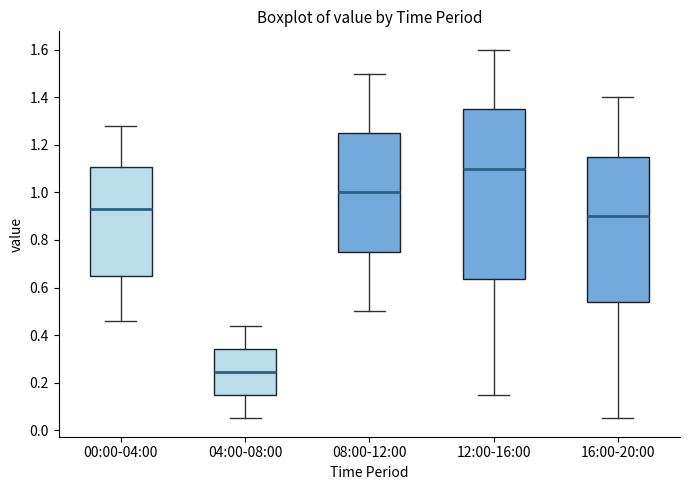

Reading left to right, transcribe this box plot: for each box, give where its median line is, the range the box spans, and where its two whiskers end, as read against the y-axis. The values are not printed on the chart, so give them approximately, as read against the axis.

00:00-04:00: median 0.94, box 0.66 to 1.10, whiskers 0.46 to 1.28
04:00-08:00: median 0.24, box 0.14 to 0.34, whiskers 0.06 to 0.44
08:00-12:00: median 1.00, box 0.76 to 1.26, whiskers 0.50 to 1.50
12:00-16:00: median 1.10, box 0.64 to 1.36, whiskers 0.16 to 1.60
16:00-20:00: median 0.90, box 0.54 to 1.16, whiskers 0.06 to 1.40